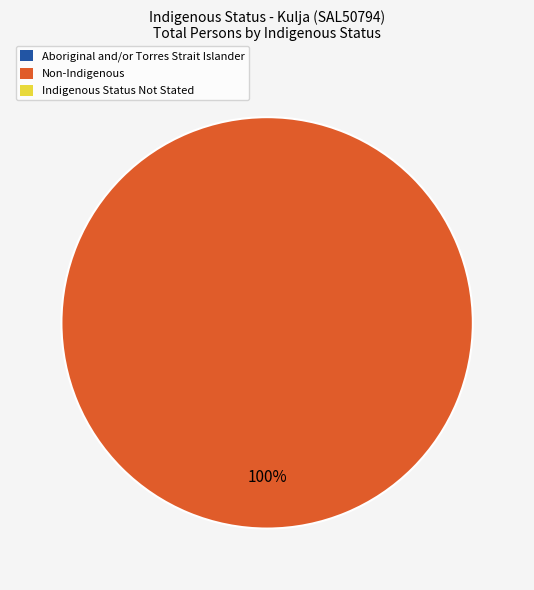

Does any single category account for the majority?

Yes